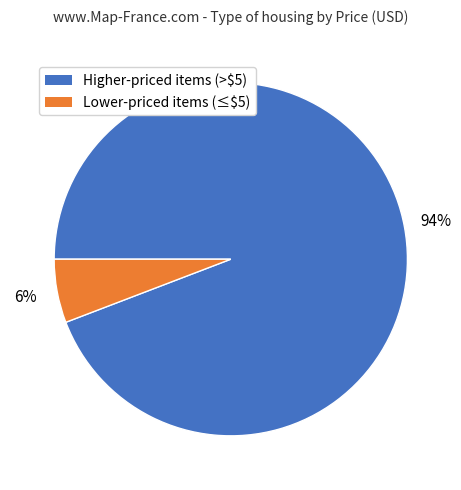

To the nearest percent, what is the average slice percentage?

50%